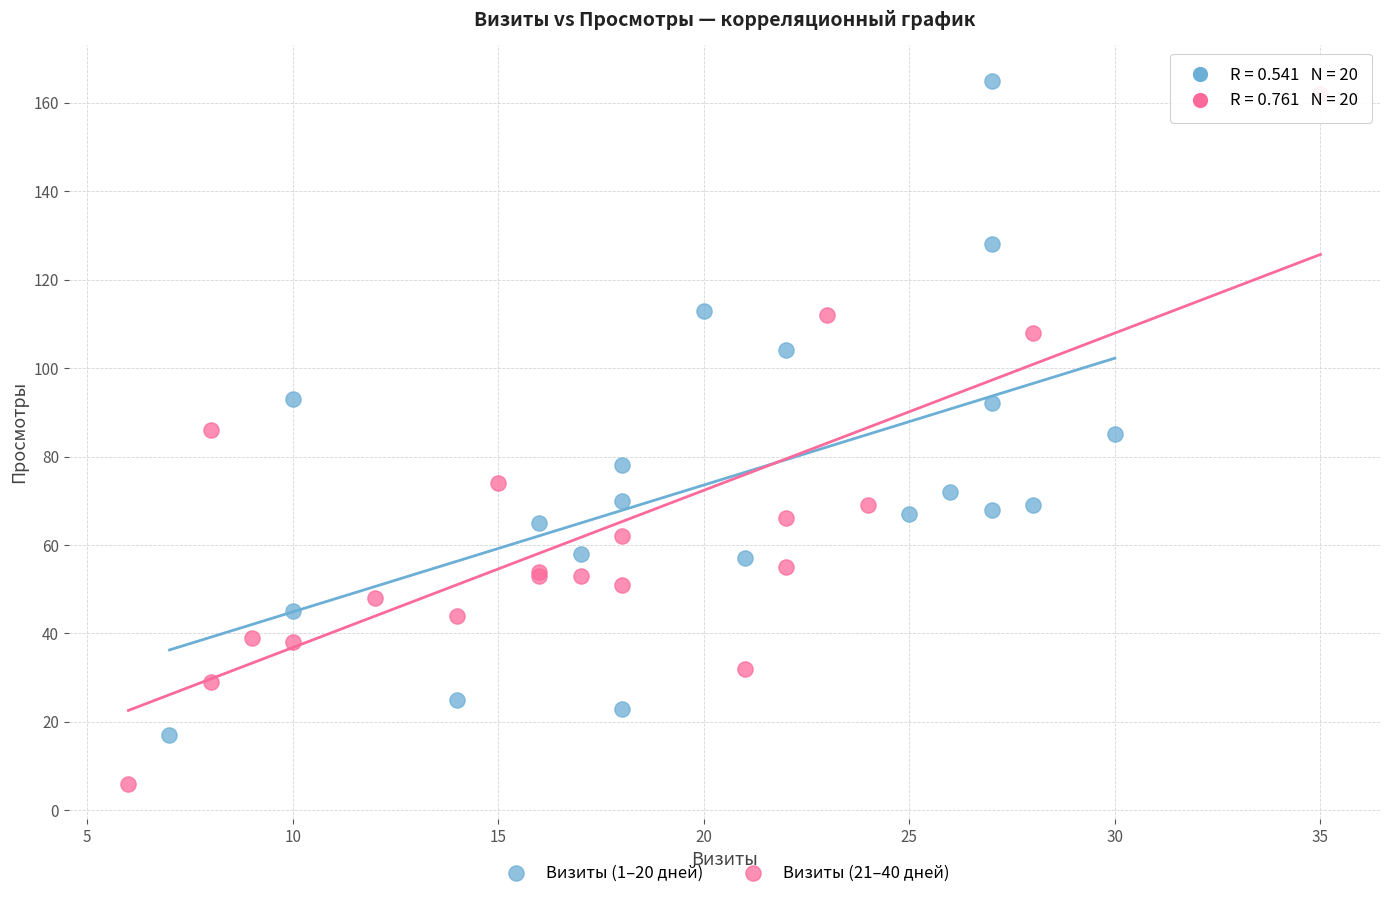

Which series reaches the minimum Y coordinate?

Визиты (21–40 дней)